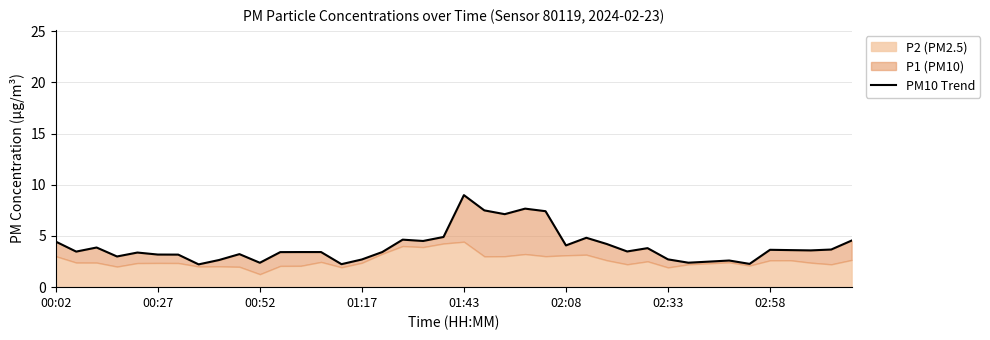

Reading right to left, what are all the values shown in this chart?

4.6	3.7	3.6	3.6	3.6	2.3	2.6	2.5	2.4	2.7	3.8	3.5	4.2	4.8	4.1	7.4	7.7	7.1	7.5	9.0	4.9	4.5	4.6	3.4	2.7	2.2	3.4	3.4	3.4	2.4	3.2	2.7	2.2	3.2	3.2	3.4	3.0	3.9	3.5	4.5